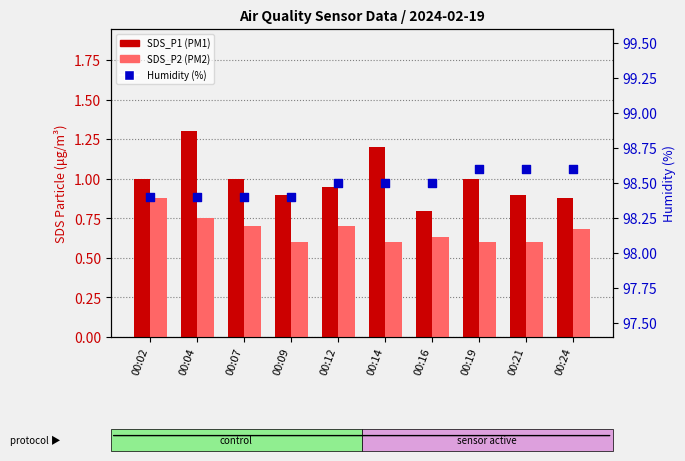

Which series reaches the minimum Y coordinate?

SDS_P2 (PM2)